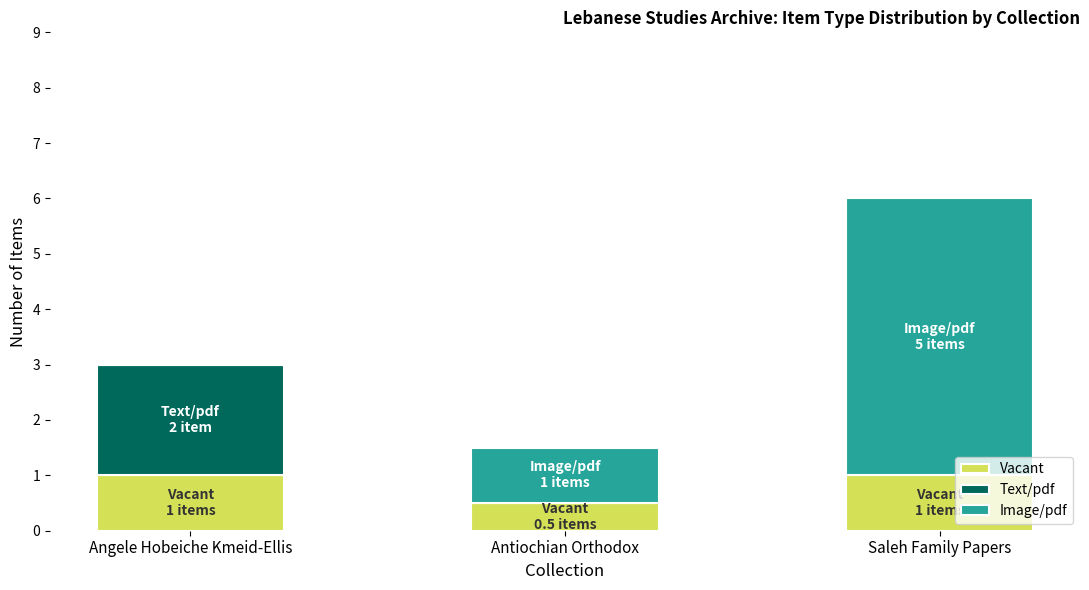

What is the maximum value for Vacant?

1.0